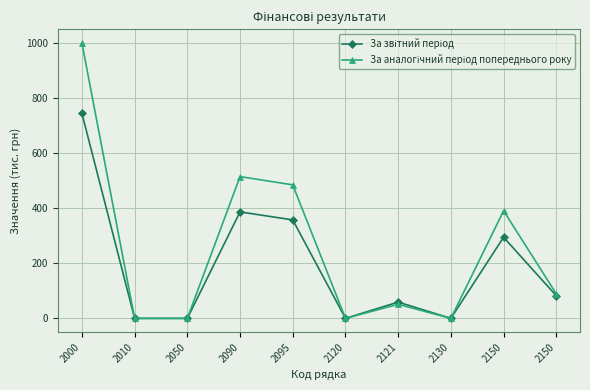

True or false: За звітний період and За аналогічний період попереднього року intersect in this chart.

False